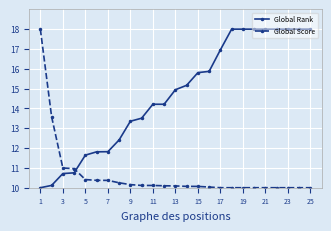

List the series in order of their overall mean, lowest first.

Global Score, Global Rank